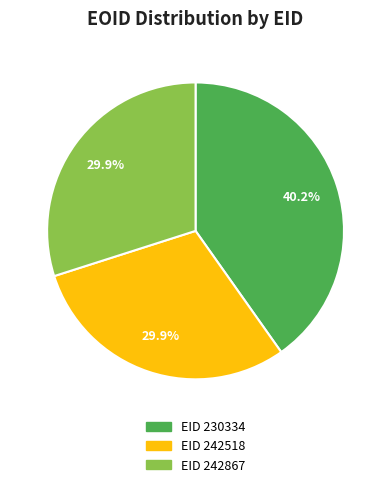

Is there any slice that represents more than half of the pie?

No